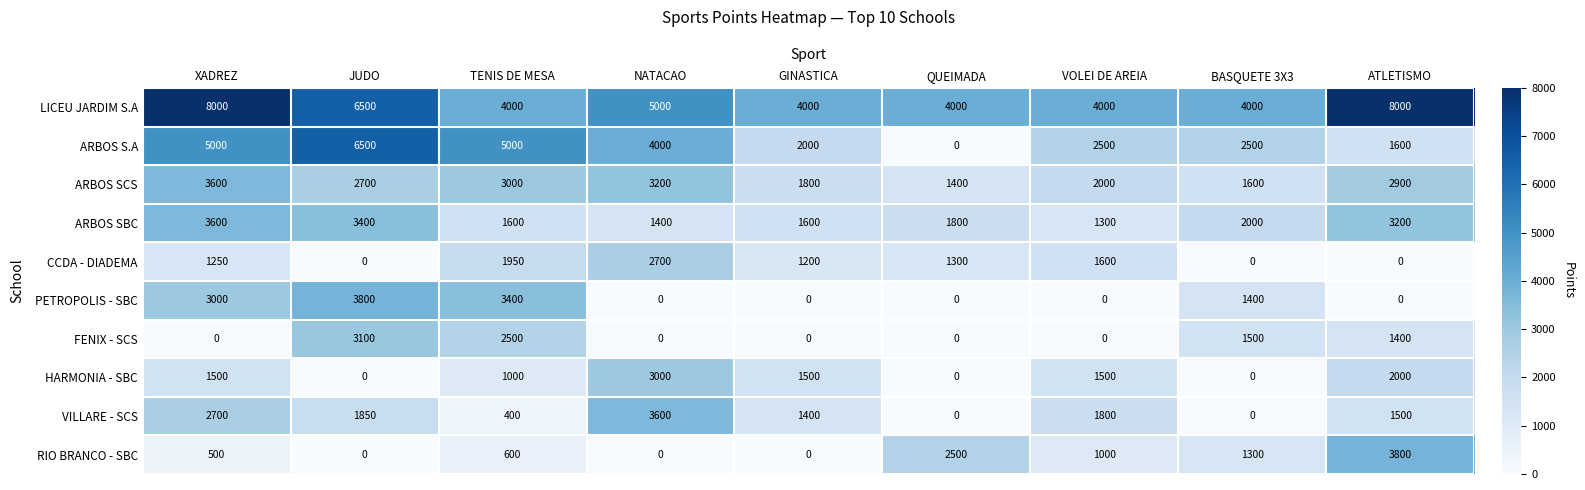

What is the total value across all series at TENIS DE MESA?

23450